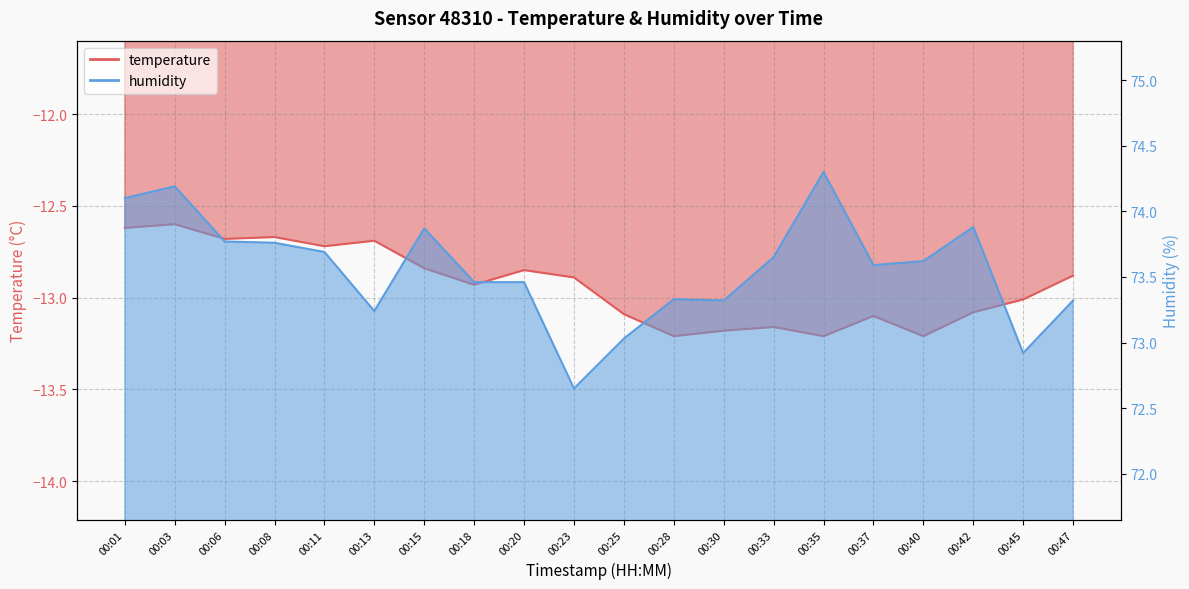

Reading left to right, list all the values displayed in this chart.

temperature: 00:01=-12.6	00:03=-12.6	00:06=-12.7	00:08=-12.7	00:11=-12.7	00:13=-12.7	00:15=-12.8	00:18=-12.9	00:20=-12.8	00:23=-12.9	00:25=-13.1	00:28=-13.2	00:30=-13.2	00:33=-13.2	00:35=-13.2	00:37=-13.1	00:40=-13.2	00:42=-13.1	00:45=-13.0	00:47=-12.9
humidity: 00:01=74.1	00:03=74.2	00:06=73.8	00:08=73.8	00:11=73.7	00:13=73.2	00:15=73.9	00:18=73.5	00:20=73.5	00:23=72.7	00:25=73.0	00:28=73.3	00:30=73.3	00:33=73.7	00:35=74.3	00:37=73.6	00:40=73.6	00:42=73.9	00:45=72.9	00:47=73.3